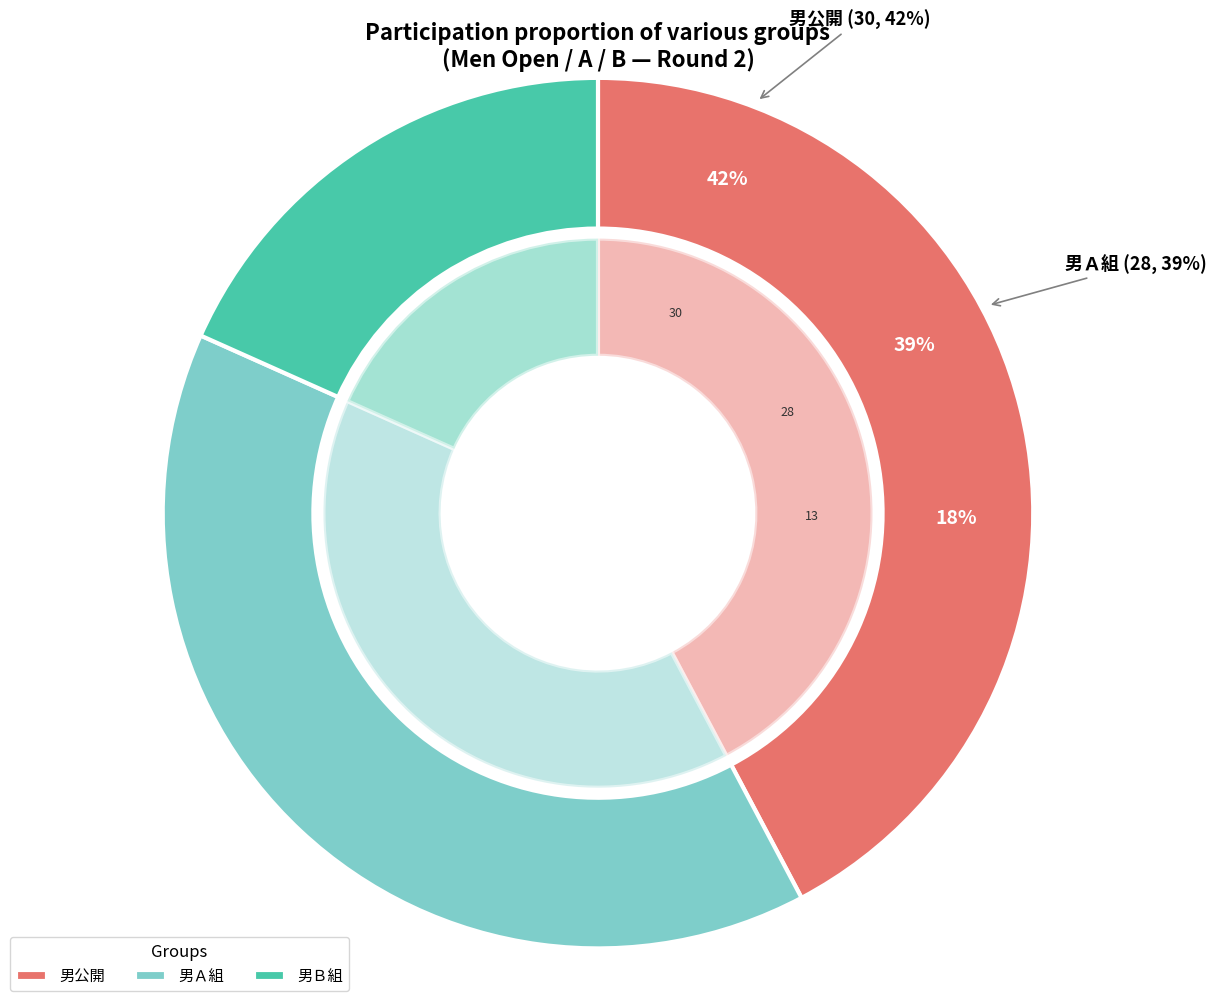

How many slices are in this pie chart?

3